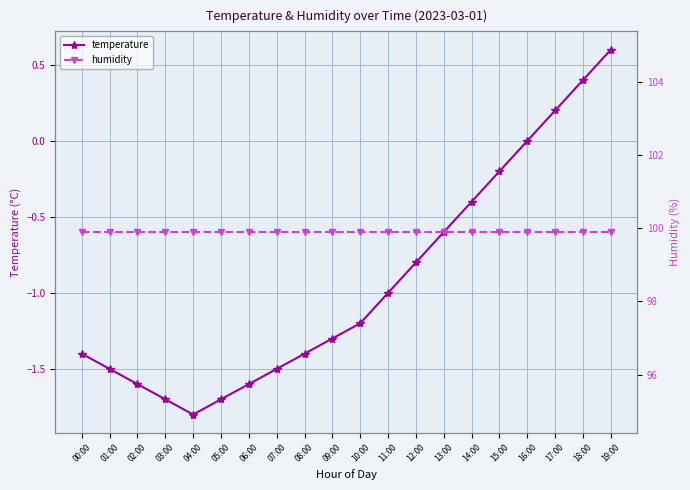

True or false: temperature and humidity intersect in this chart.

False